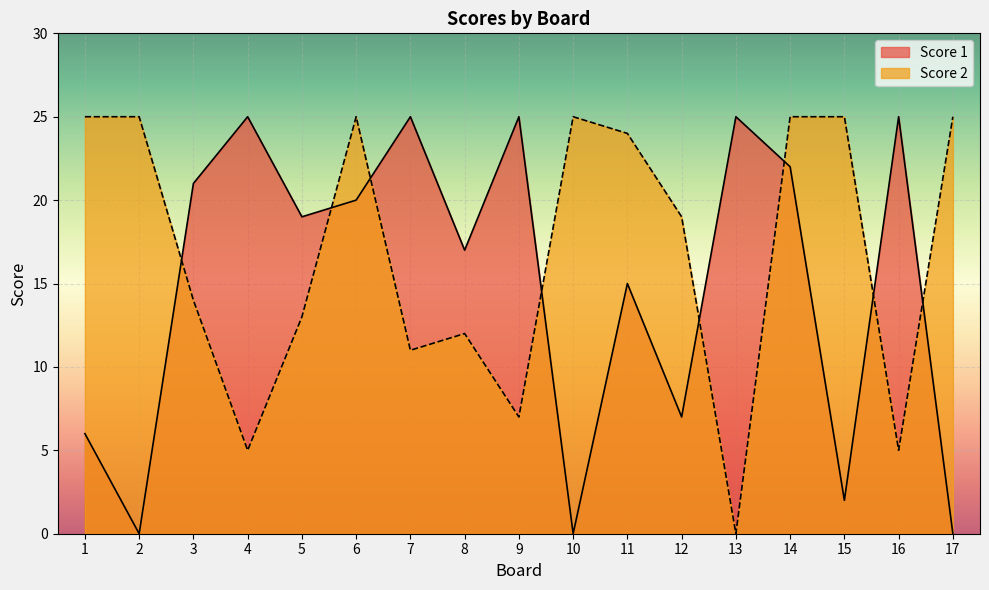

Which has a higher value, 8 or 13?

13